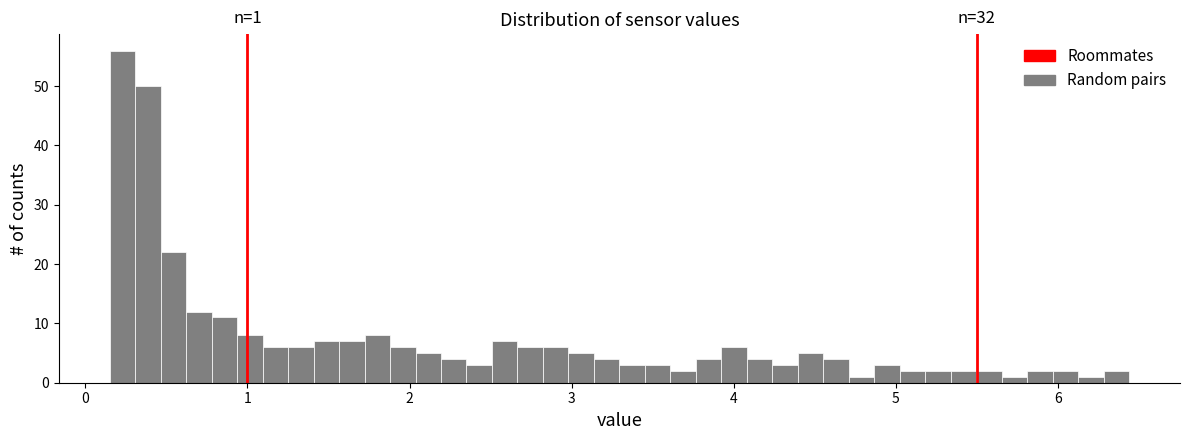

Read against the x-axis, roughly where is the centre of the tallest bar?

0.2